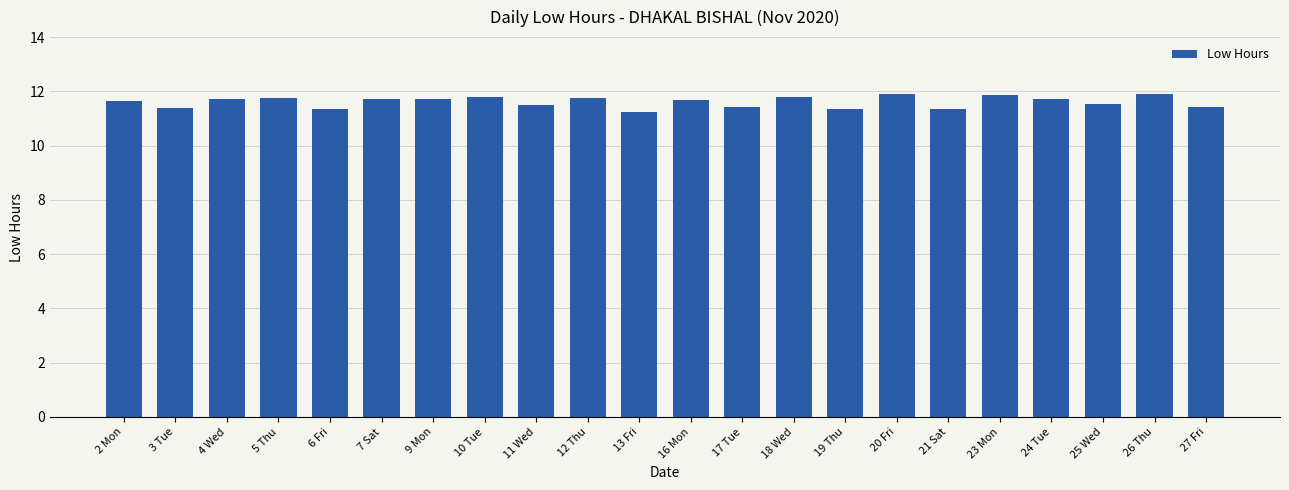

The chart shows a value of 11.3 at 19 Thu. True or false?

True